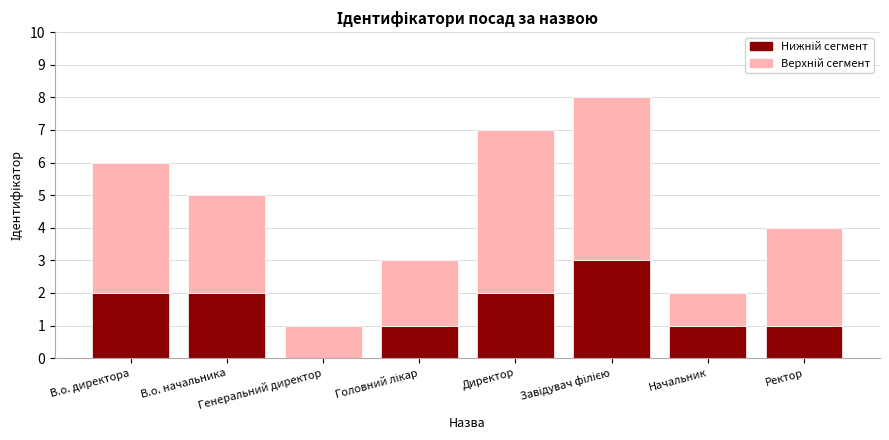

How many categories are shown in the chart?

8